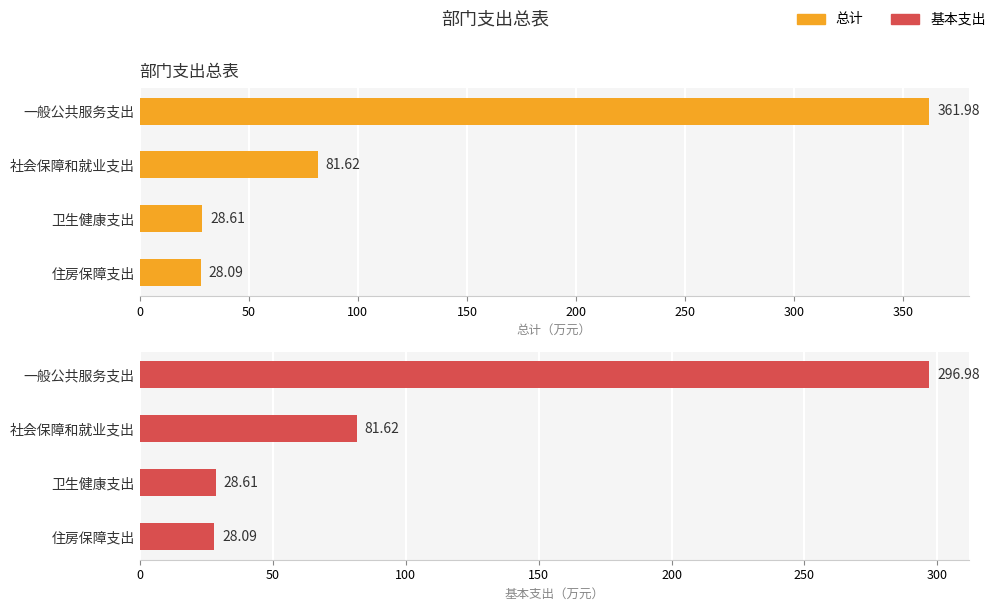

At how many categories does at least one series exceed 155?

1